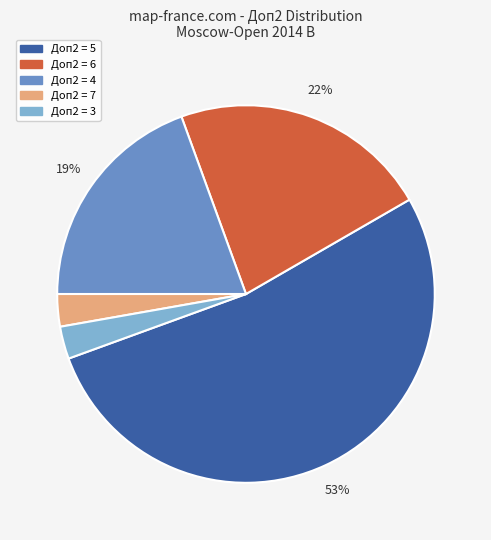

To the nearest percent, what is the difference between the largest and smallest slice percentages?

50%